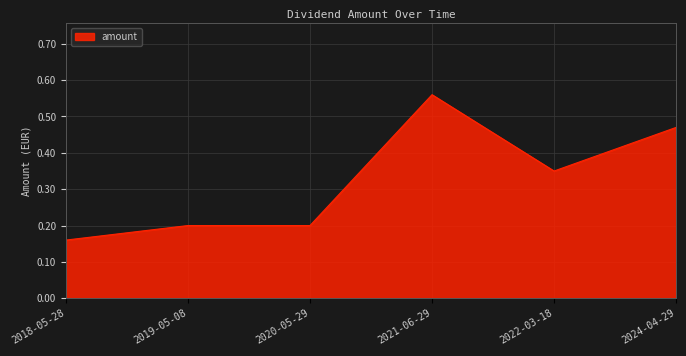

Count the values in the range 0 to 1.

6